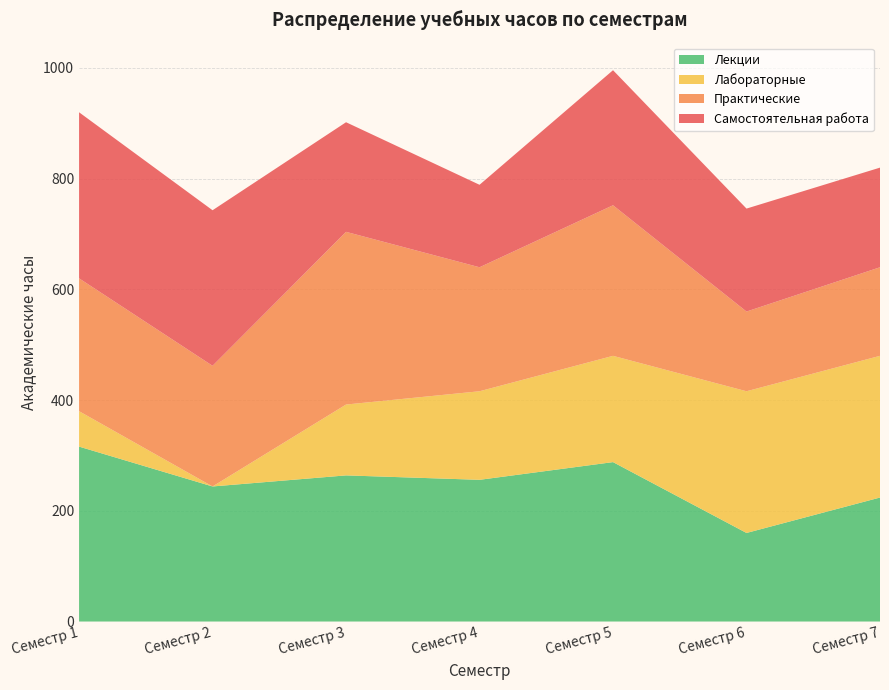

Reading right to left, transcribe all the data shown in this chart.

Лекции: 224	160	288	256	264	244	316
Лабораторные: 256	256	192	160	128	0	64
Практические: 160	144	272	224	312	218	240
Самостоятельная работа: 180	186	244	149	198	281	300